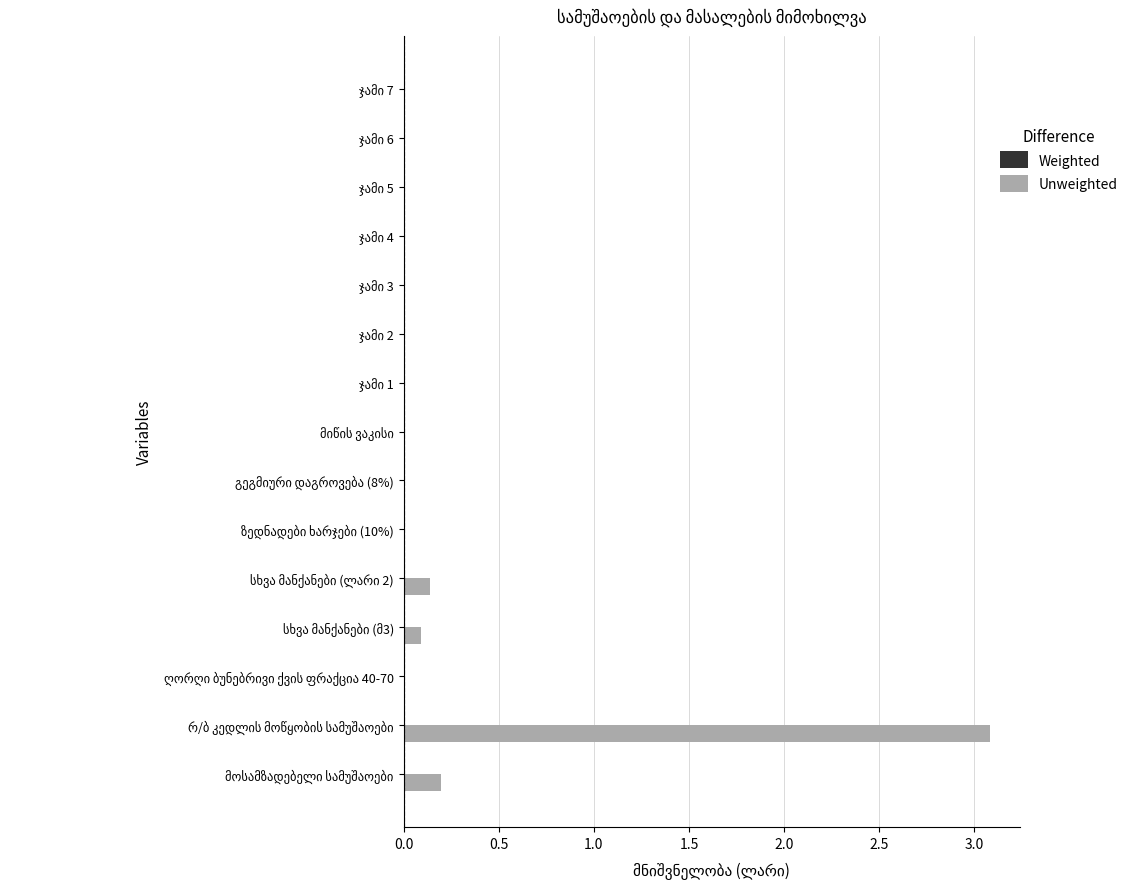

Are the bars horizontal?

Yes